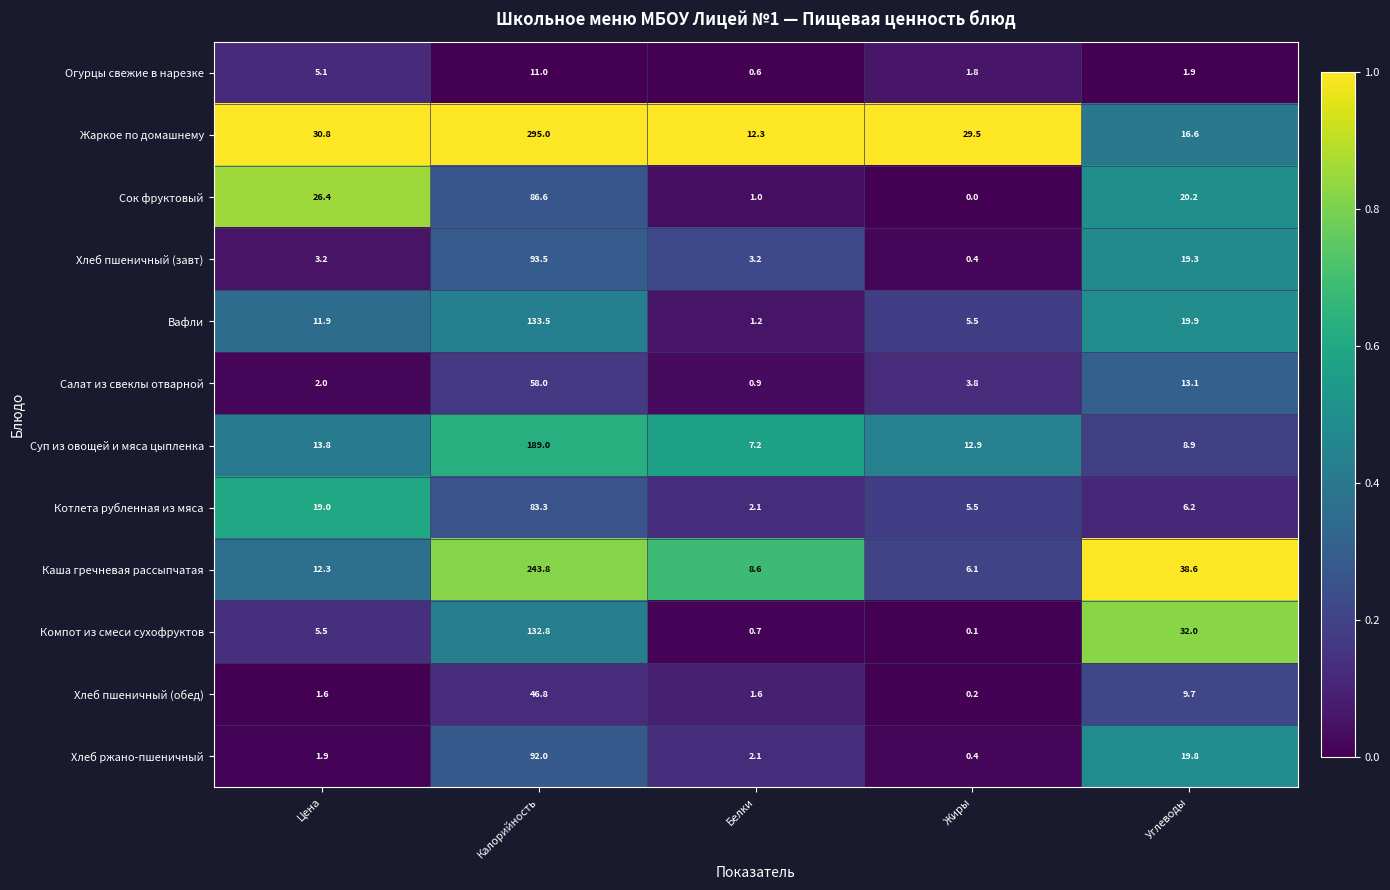

At which category is the sum across all series the highest?

Калорийность